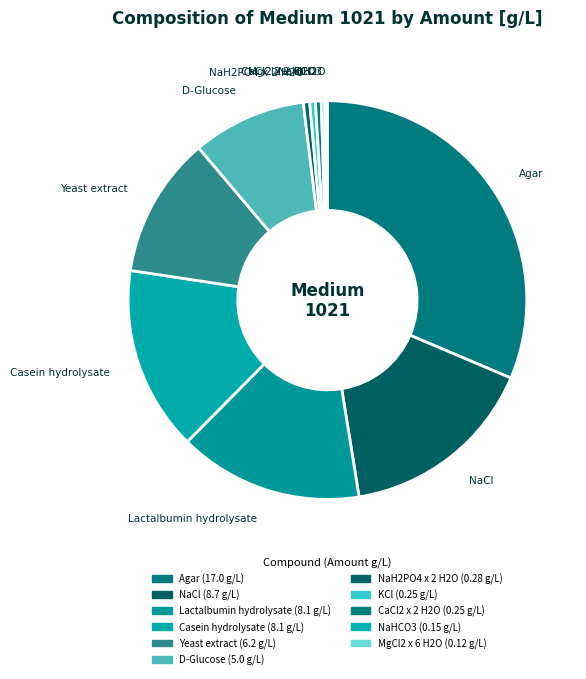

Is the sum of CaCl2 x 2 H2O and Agar greater than half?

No